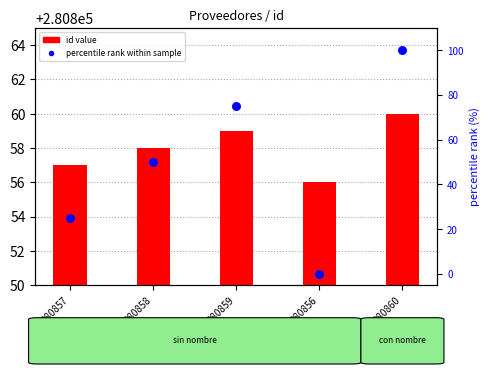

Which series has the widest spread of Y values?

percentile rank within sample